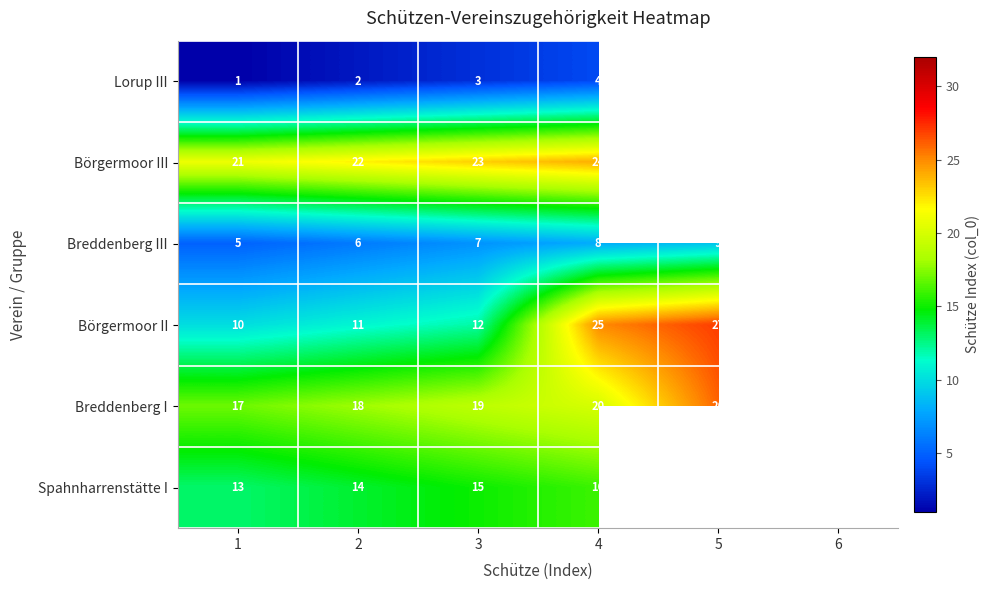

What is the smallest value displayed?

1.0